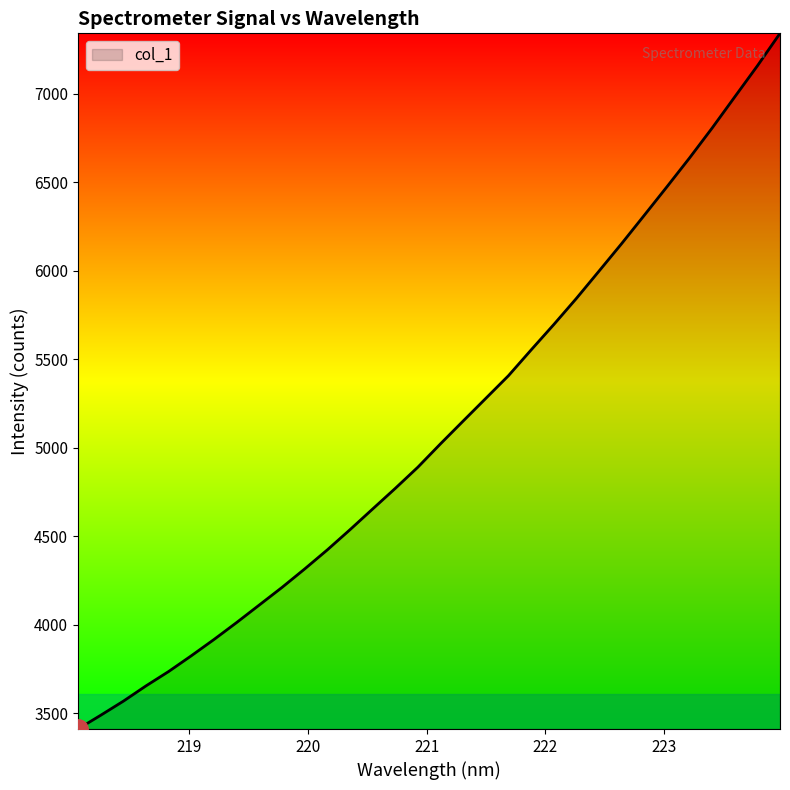

What is the smallest value displayed?

3411.3